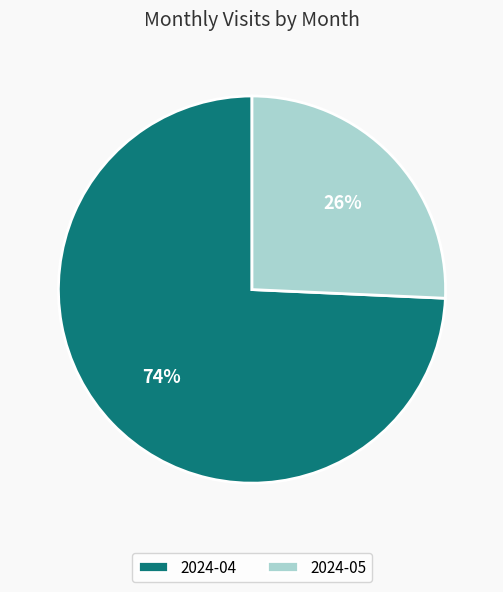

Does 2024-05 account for over 50% of the chart?

No